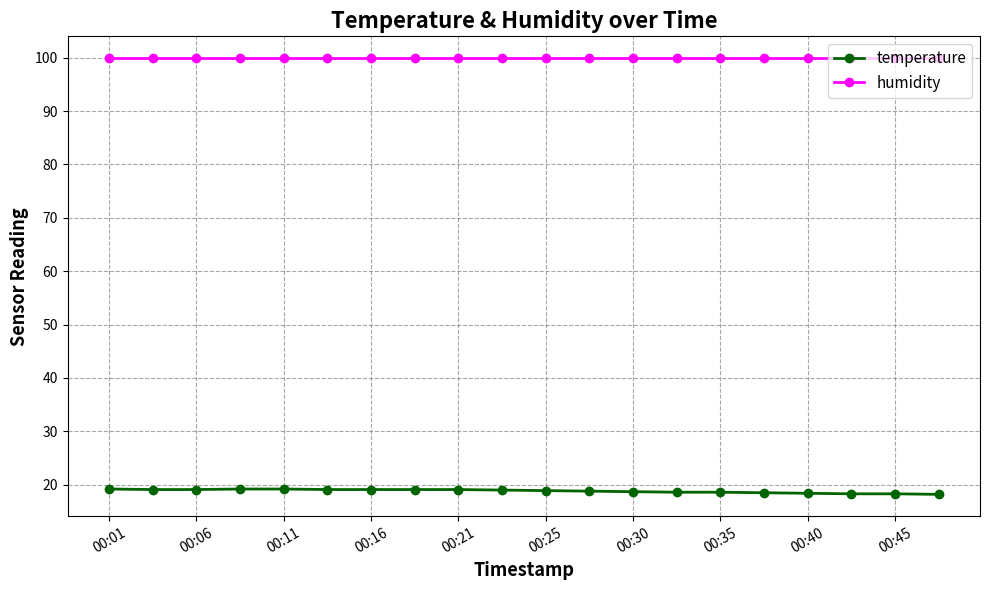

What is the greatest value displayed?

99.9